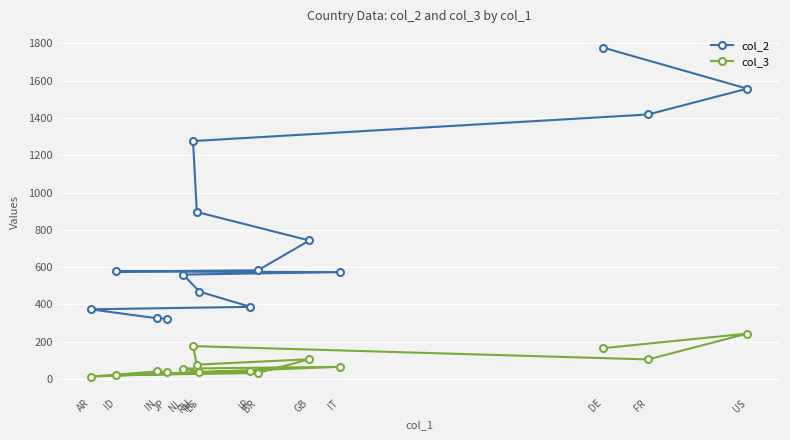

The col_2 series shows 559.5 at NL. True or false?

True